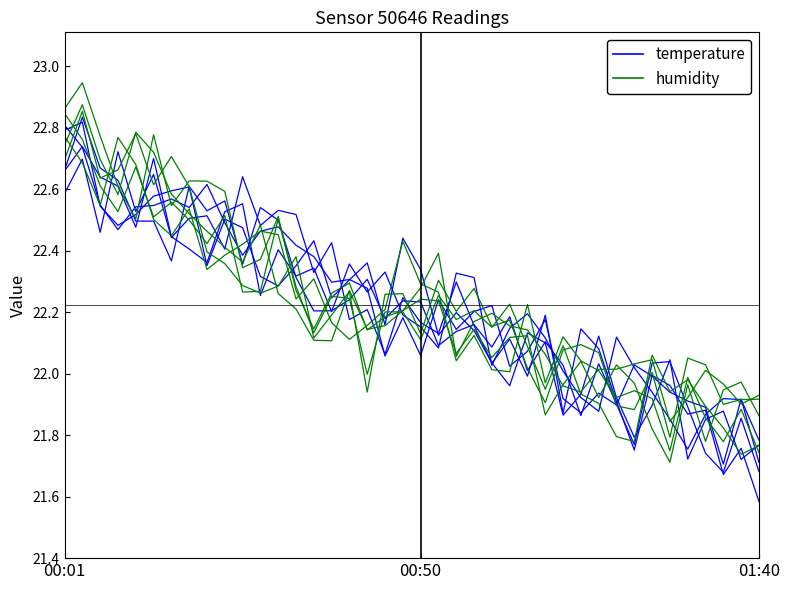

What are all the series names shown in the legend?

temperature, humidity